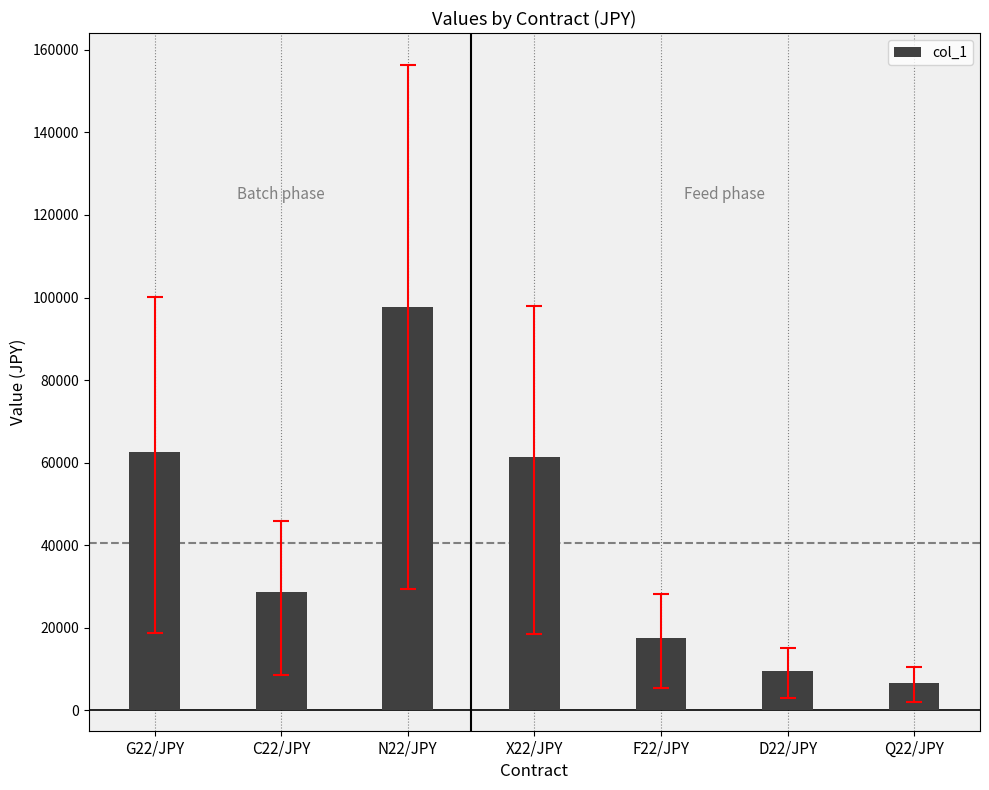

Where is the data nearest to the value 52085?

X22/JPY